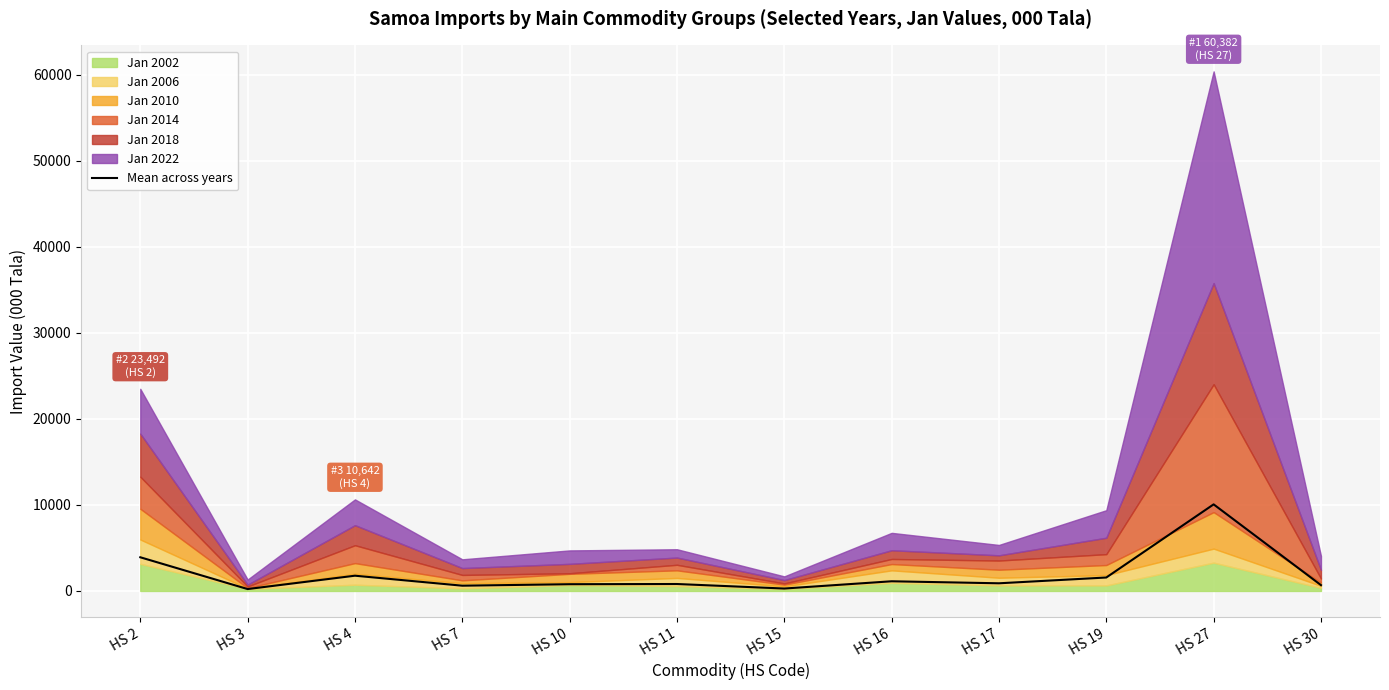

What is the value of the 7th point from the left?

282.6